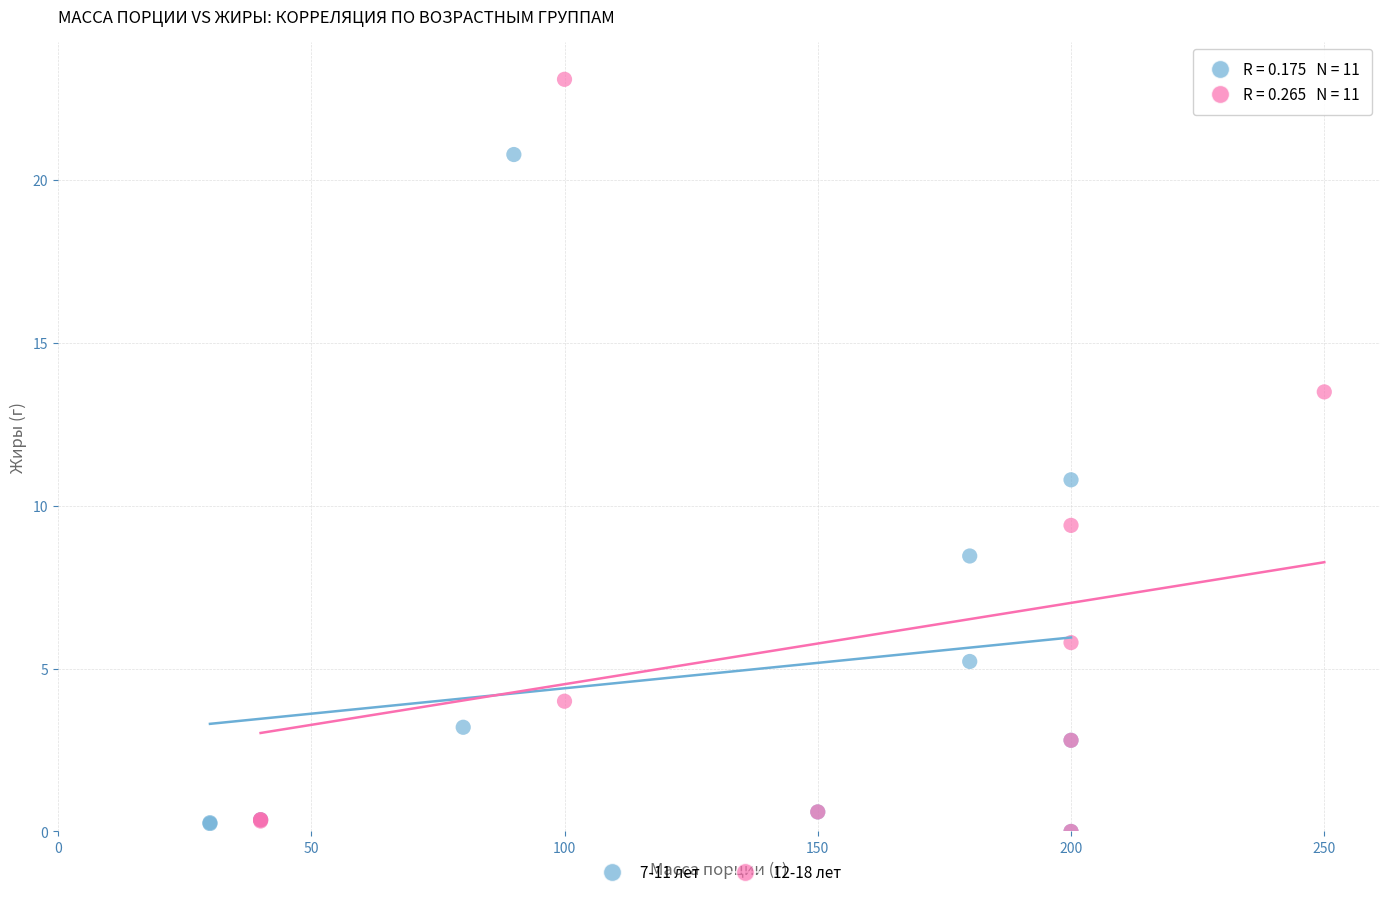

Which series contains the highest Y value?

12-18 лет